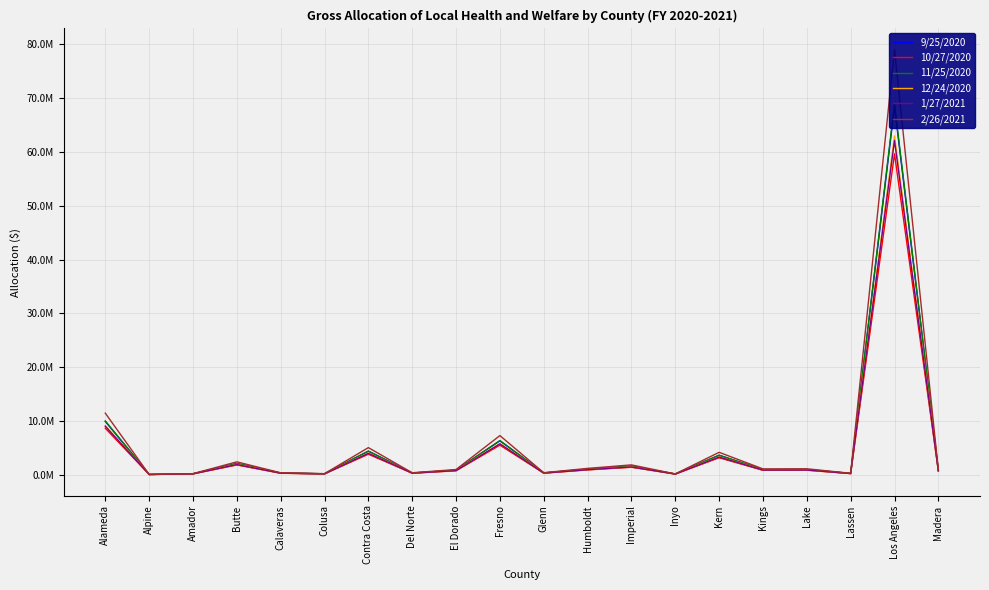

In 9/25/2020, how many points are lower than both neighbors (excluding endpoints)?

7